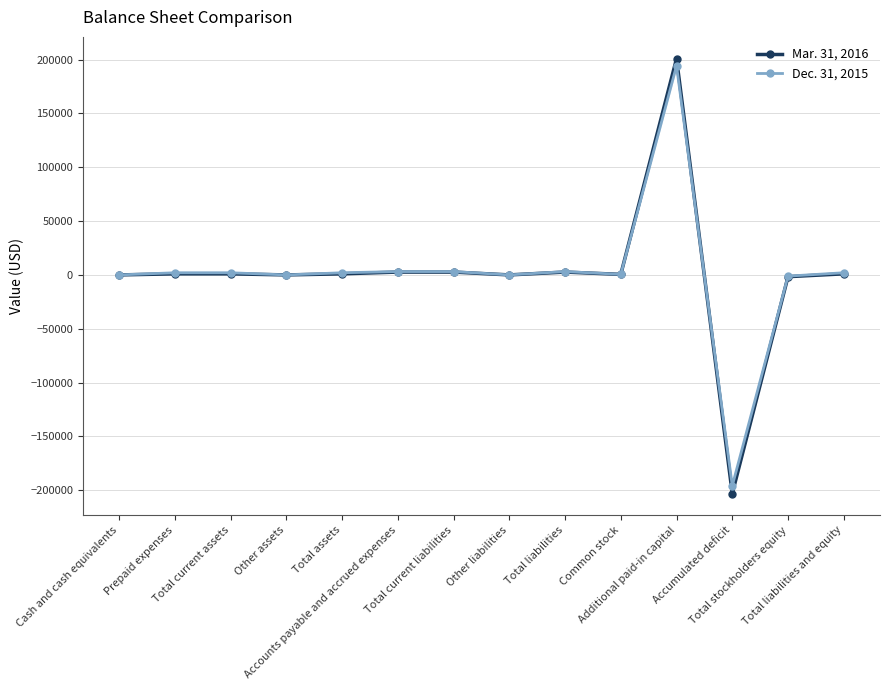

True or false: Dec. 31, 2015 has a value of 2000 at Total liabilities and equity.

True